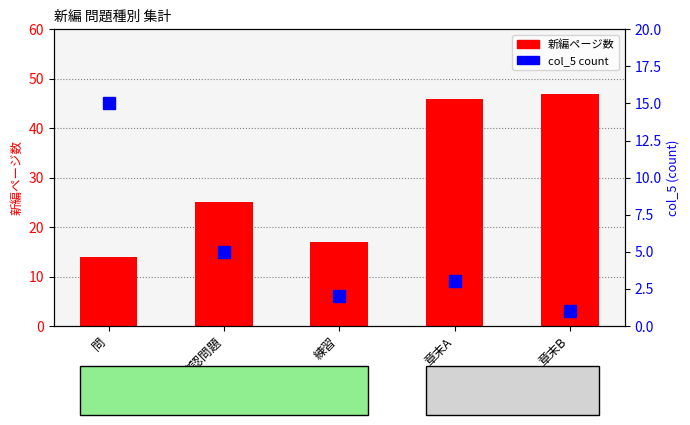

Which series has the widest spread of values?

新編ページ数